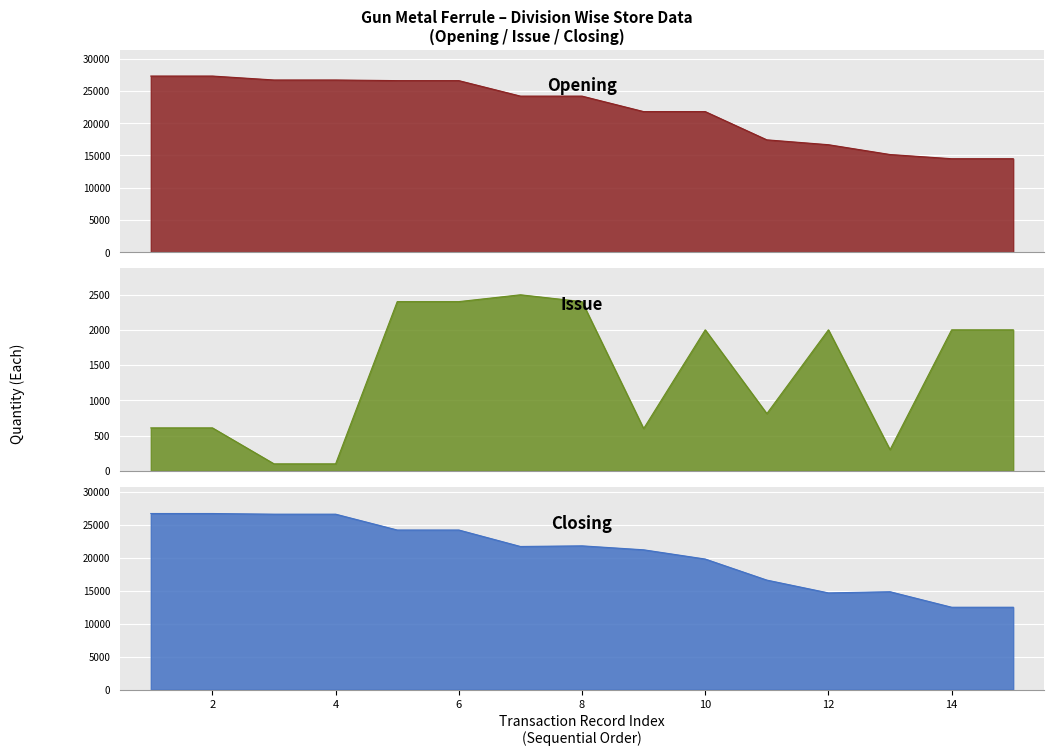

What is the minimum value shown in the chart?

100